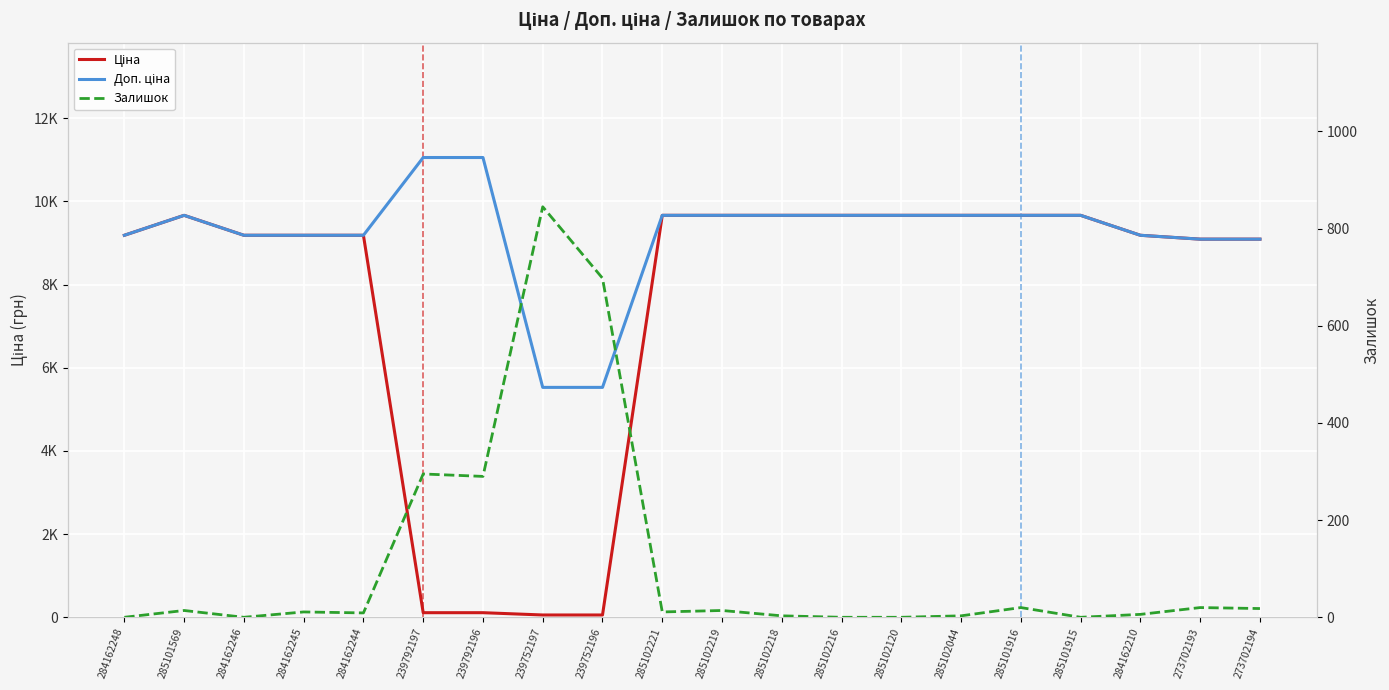

Rank the series by their average value, from highest to lowest.

Доп. ціна, Ціна, Залишок